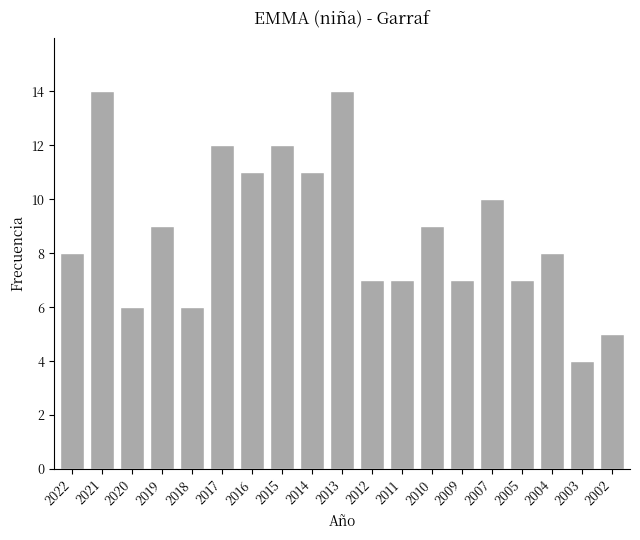

What is the change in value from 2007 to 2005?

-3